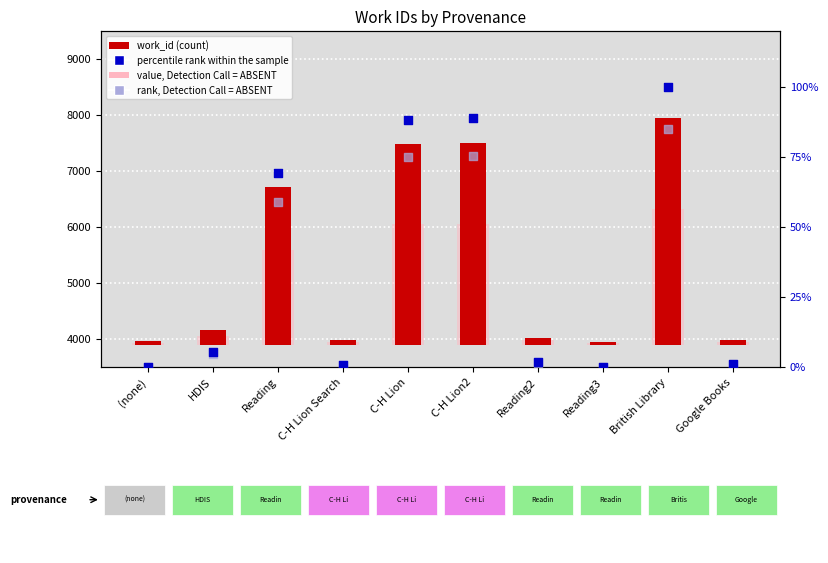

Which series has the widest spread of Y values?

work_id